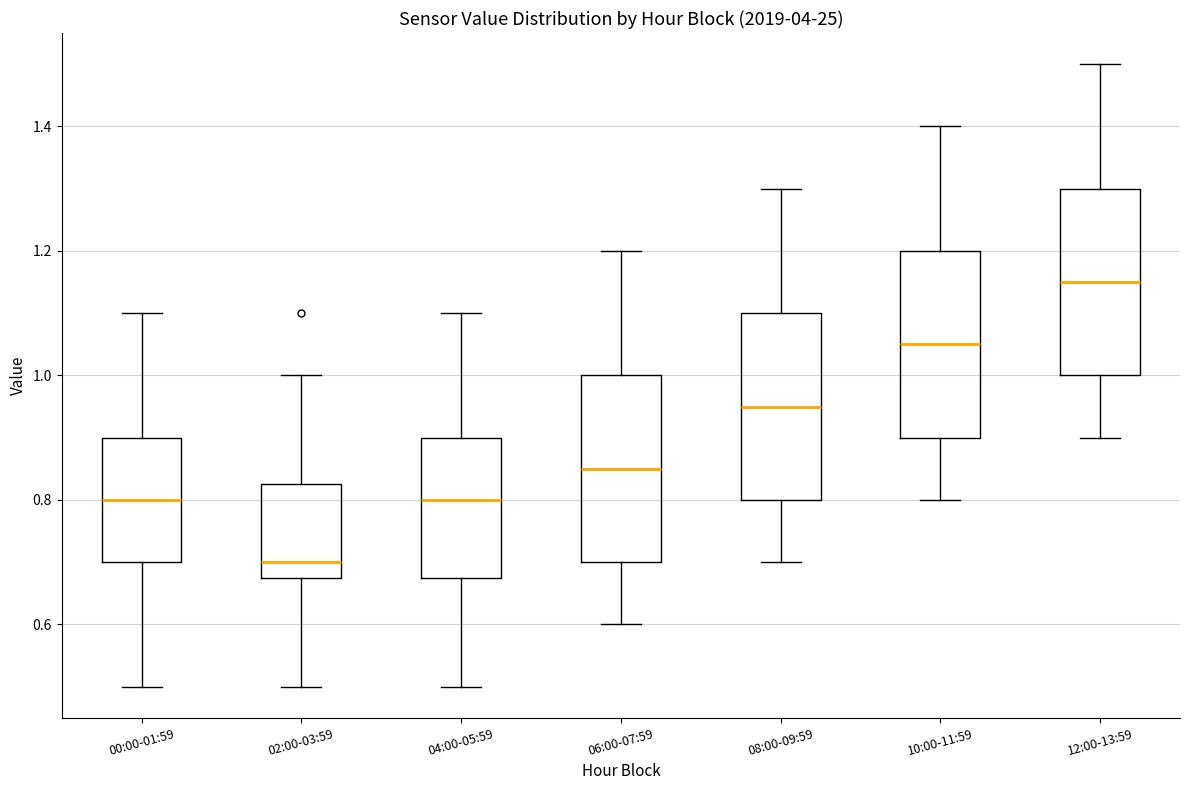

Reading left to right, transcribe this box plot: for each box, give where its median line is, the range the box spans, and where its two whiskers end, as read against the y-axis. The values are not printed on the chart, so give them approximately, as read against the axis.

00:00-01:59: median 0.80, box 0.70 to 0.90, whiskers 0.50 to 1.10
02:00-03:59: median 0.70, box 0.68 to 0.82, whiskers 0.50 to 1.00
04:00-05:59: median 0.80, box 0.68 to 0.90, whiskers 0.50 to 1.10
06:00-07:59: median 0.86, box 0.70 to 1.00, whiskers 0.60 to 1.20
08:00-09:59: median 0.96, box 0.80 to 1.10, whiskers 0.70 to 1.30
10:00-11:59: median 1.06, box 0.90 to 1.20, whiskers 0.80 to 1.40
12:00-13:59: median 1.16, box 1.00 to 1.30, whiskers 0.90 to 1.50